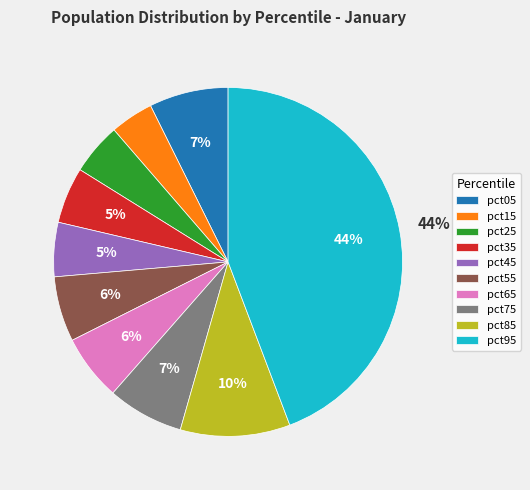

Does any single category account for the majority?

No